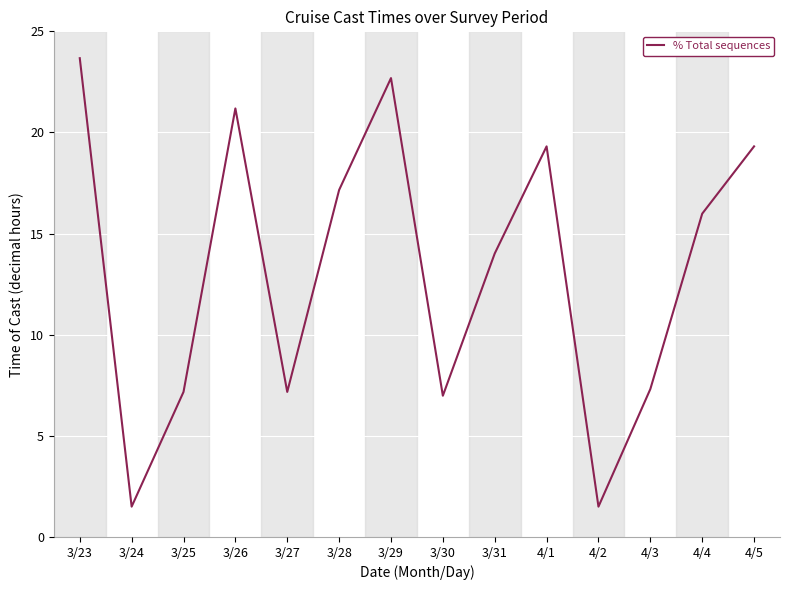

What is the sum of all values?

185.0